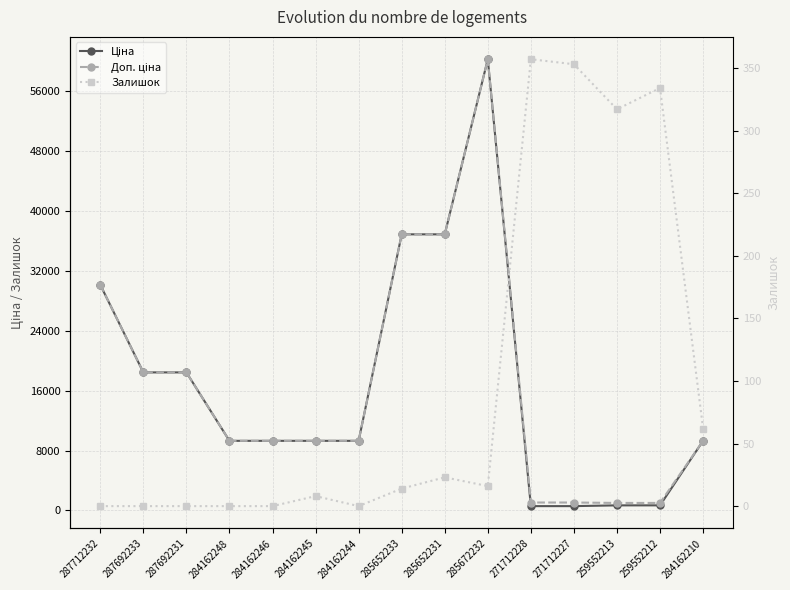

How many lines are shown in the chart?

3